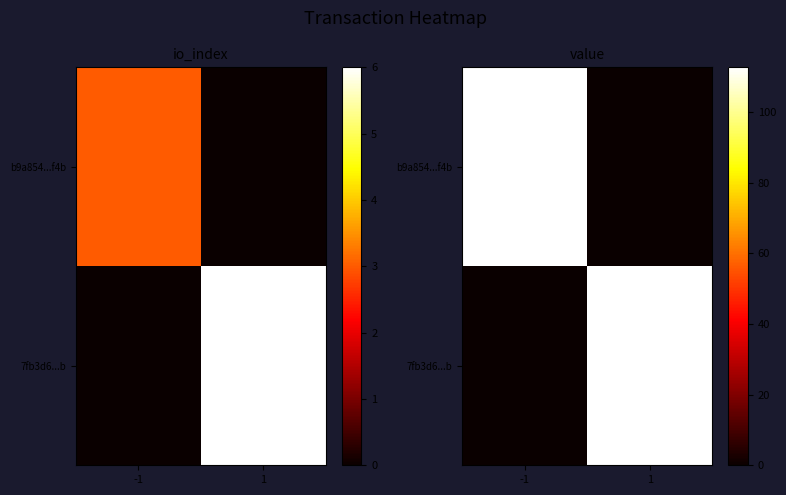

Is it true that 7fb3d6...b equals 0.0 at -1?

True